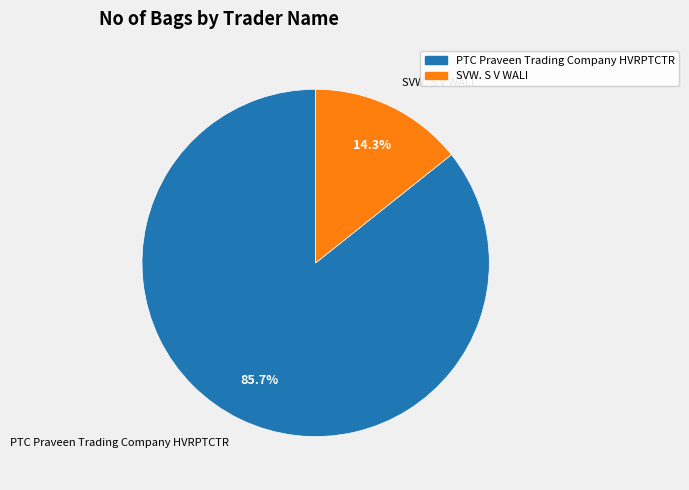

What is the smallest slice in the pie chart?

SVW. S V WALI